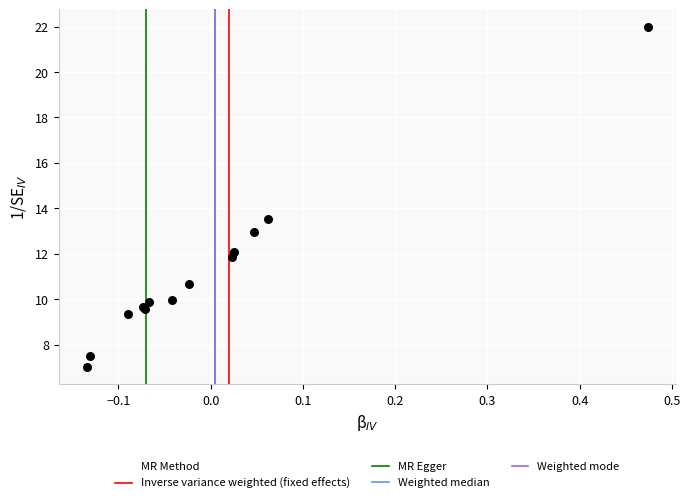

What Y value in the scatter plot is closest to 14?

13.5